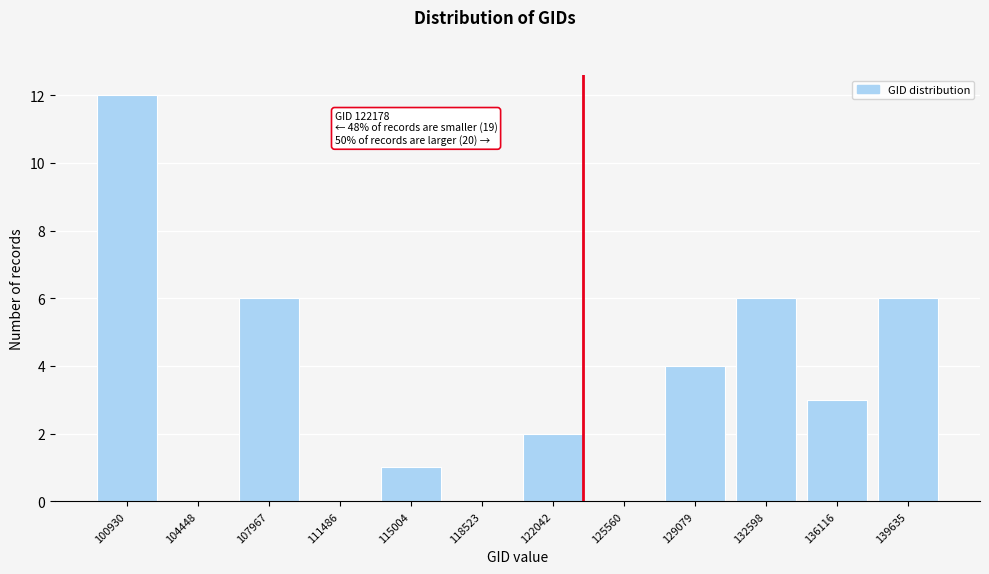

Reading left to right, list all the values displayed in this chart.

100930=12	104448=0	107967=6	111486=0	115004=1	118523=0	122042=2	125560=0	129079=4	132598=6	136116=3	139635=6